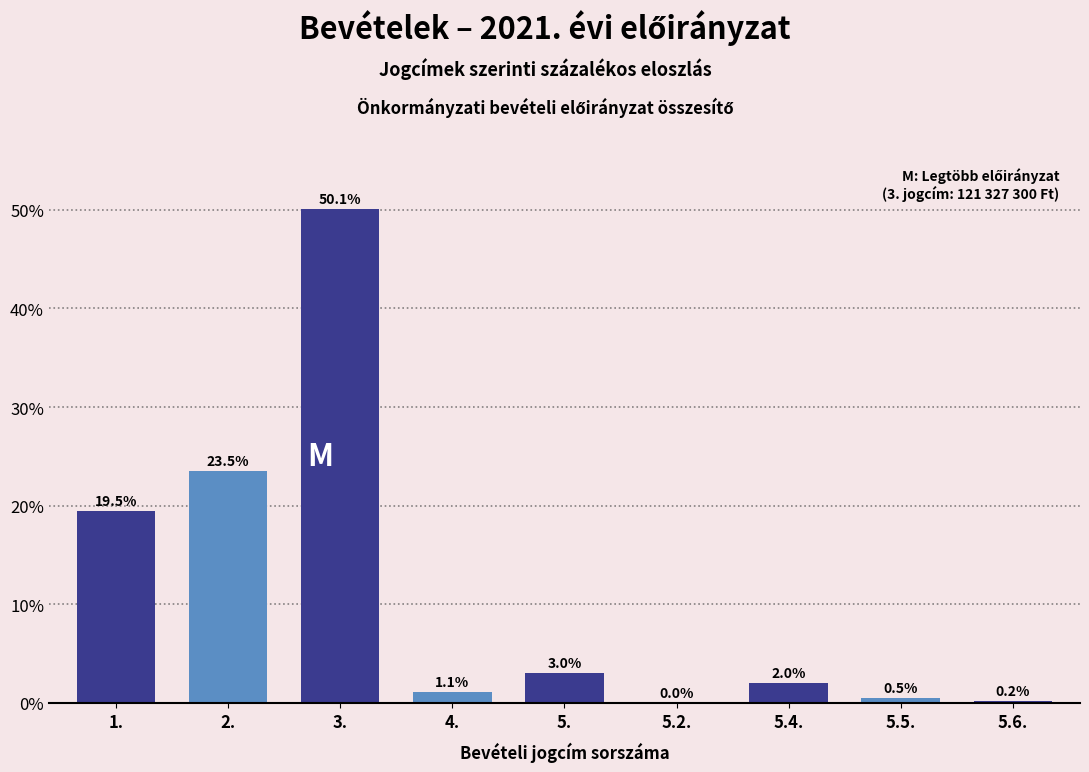

Read the value at 5..

3.0